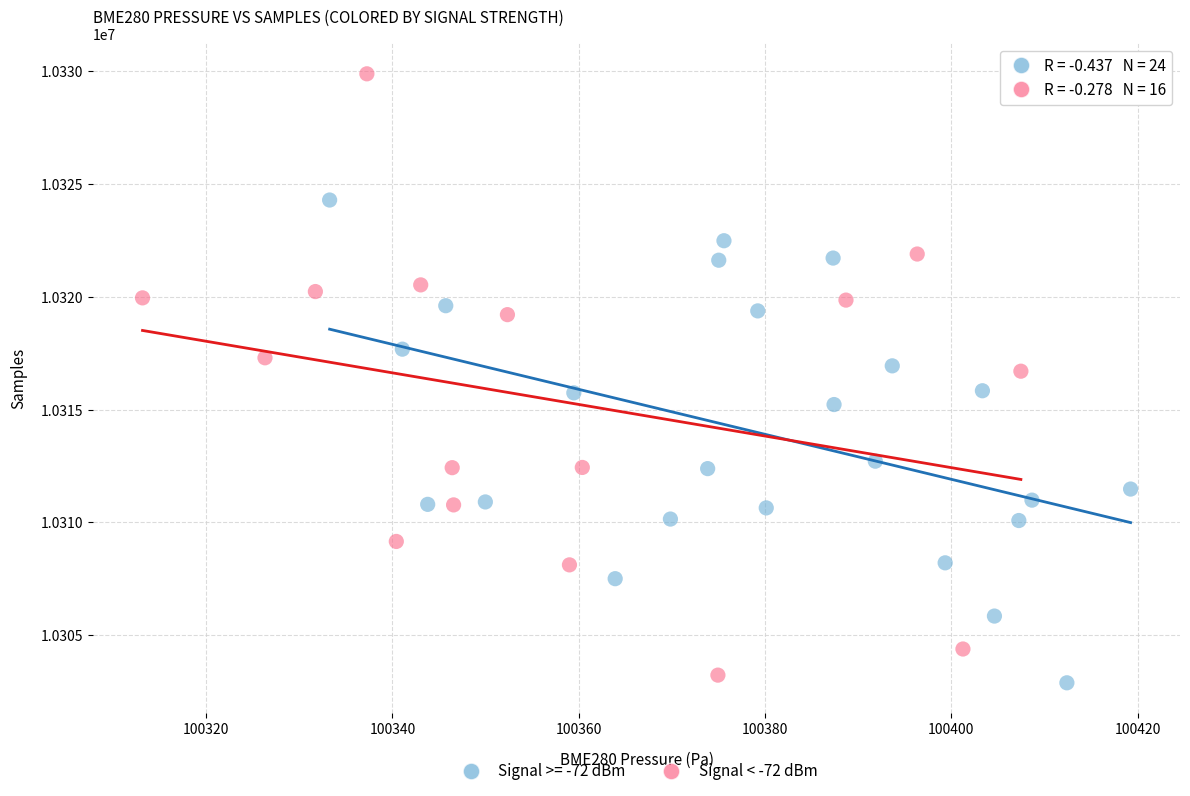

Which series has the largest Y range (max minus min)?

Signal < -72 dBm